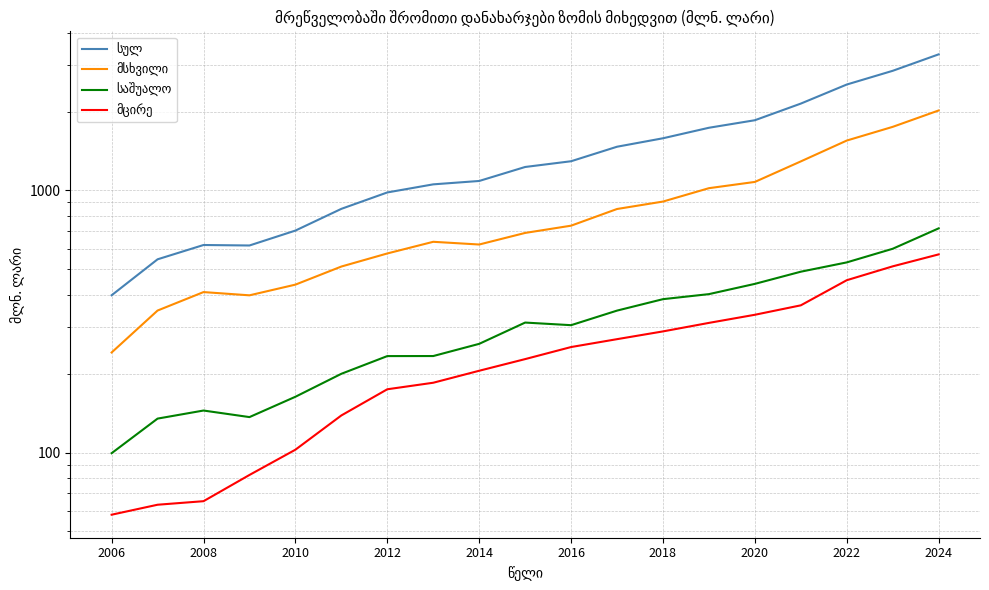

Is the value of სულ at 2018 greater than the value of მსხვილი at 2012?

Yes